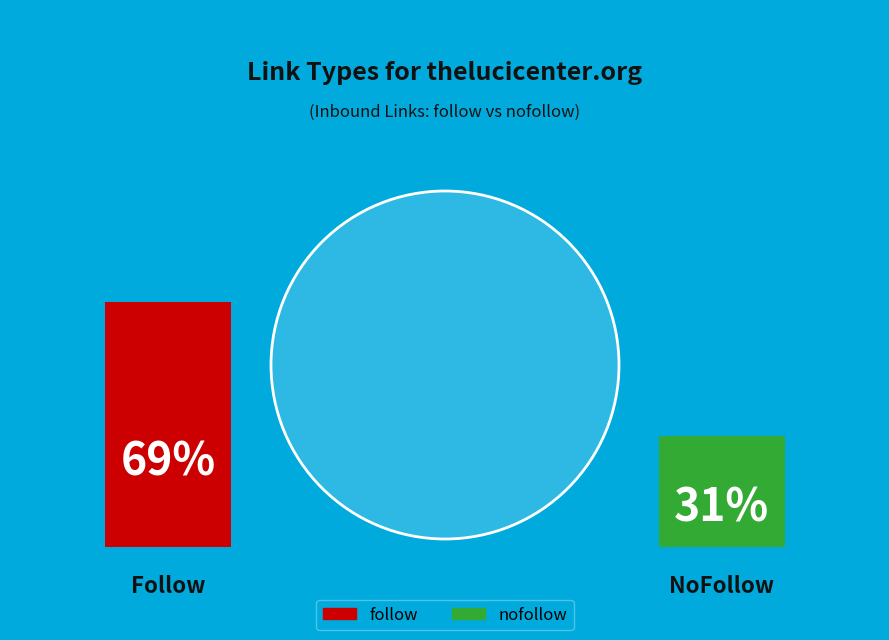

Combined, what portion of the pie is nofollow and follow?

100.0%